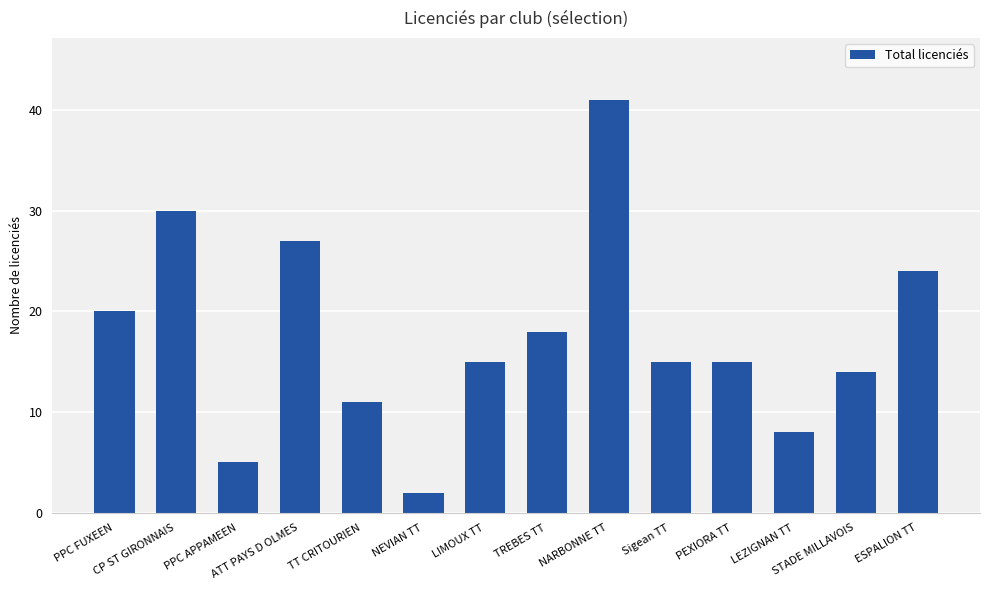

How many categories are shown in the chart?

14